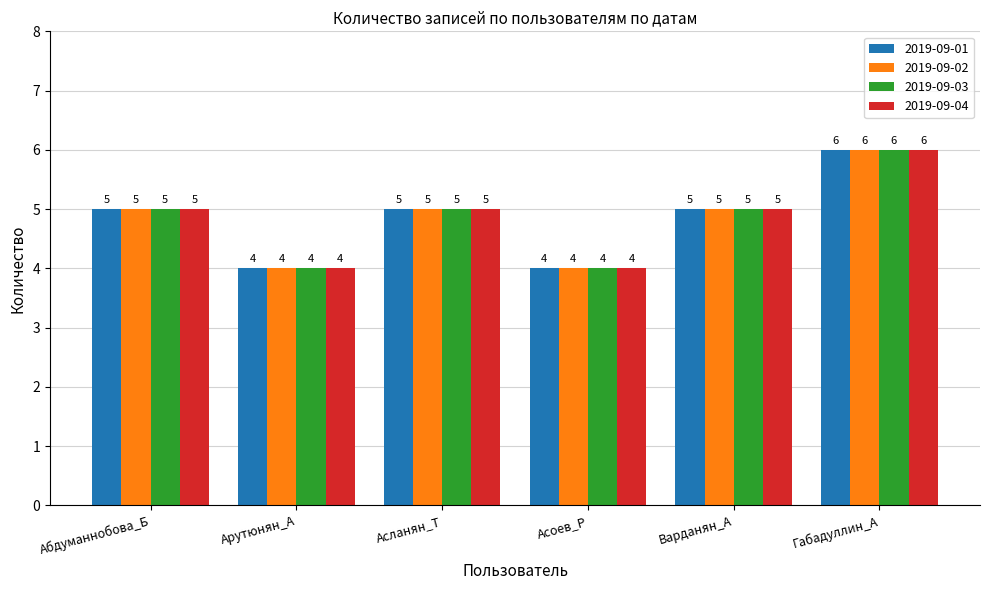

What is the greatest value displayed?

6